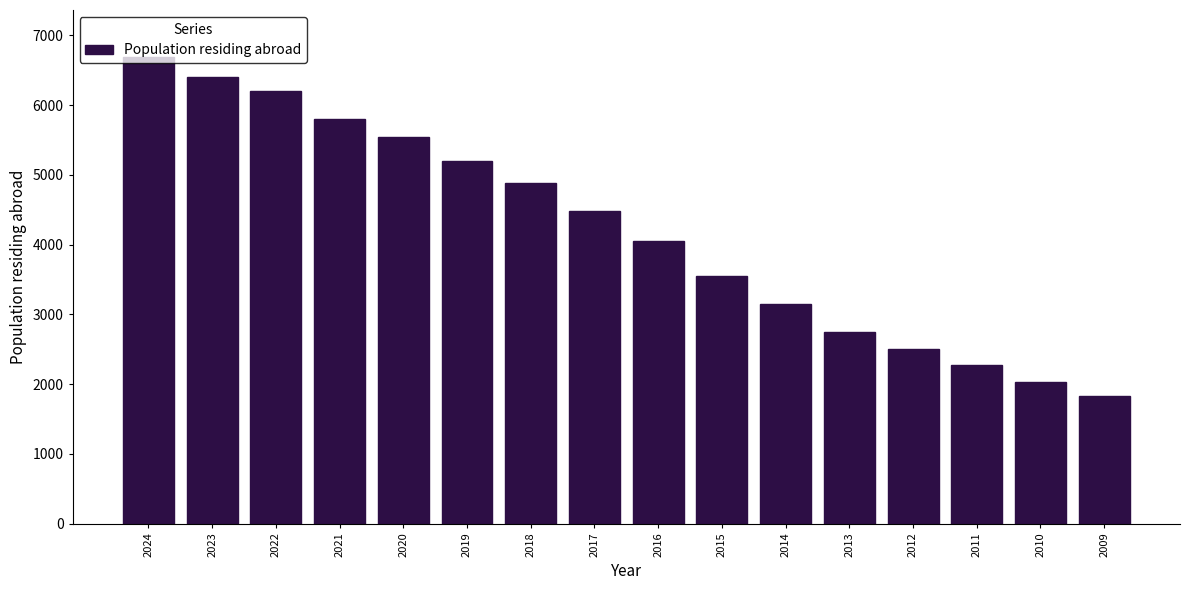

What is the average value?

4206